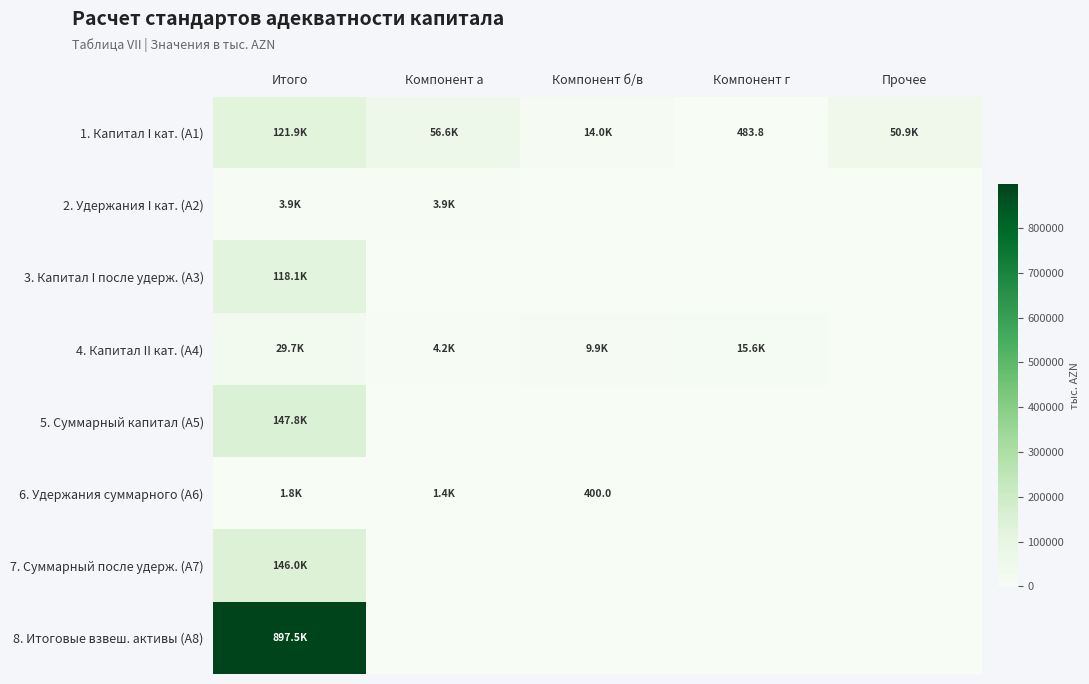

At which category does the chart reach its minimum across all series?

Компонент б/в